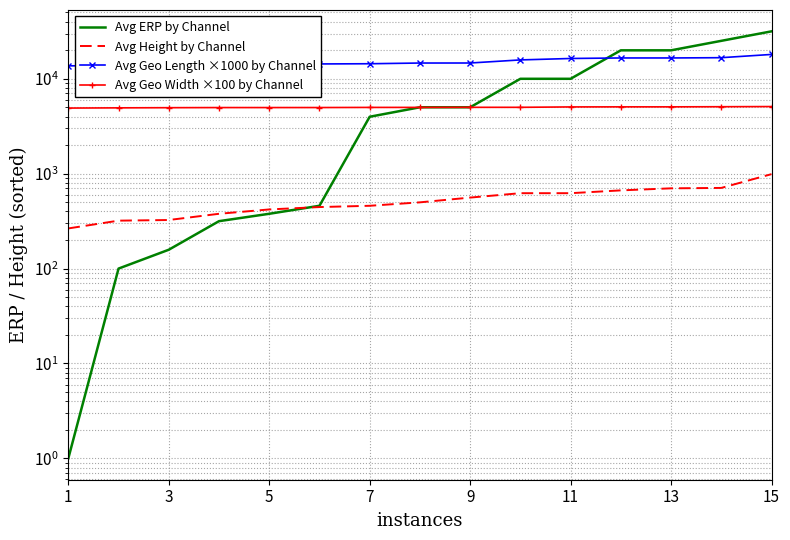

What is the maximum value for Avg Height by Channel?

989.0